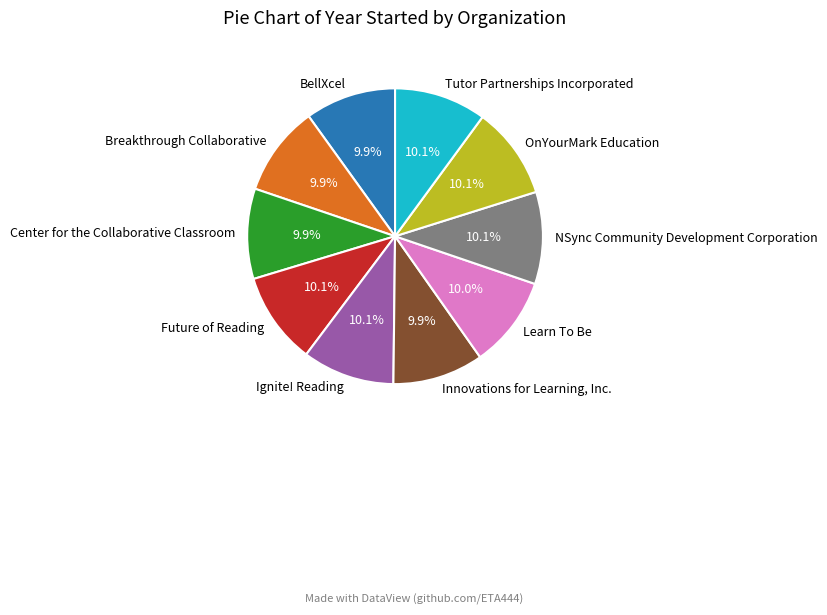

What is the ratio of the value at Innovations for Learning, Inc. to the value at Ignite! Reading?

1.0